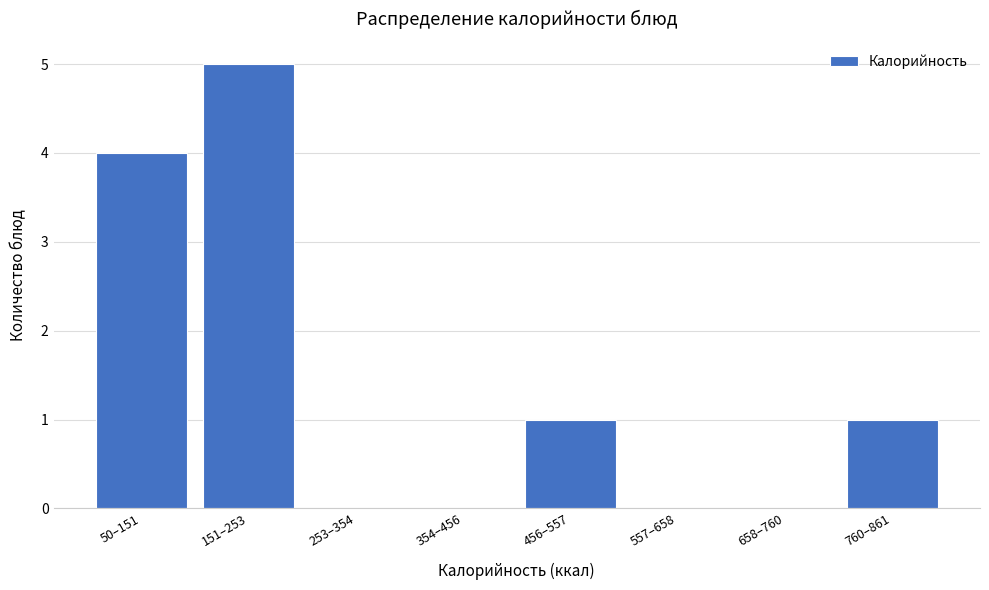

Reading left to right, what are all the values shown in this chart?

50–151=4	151–253=5	253–354=0	354–456=0	456–557=1	557–658=0	658–760=0	760–861=1